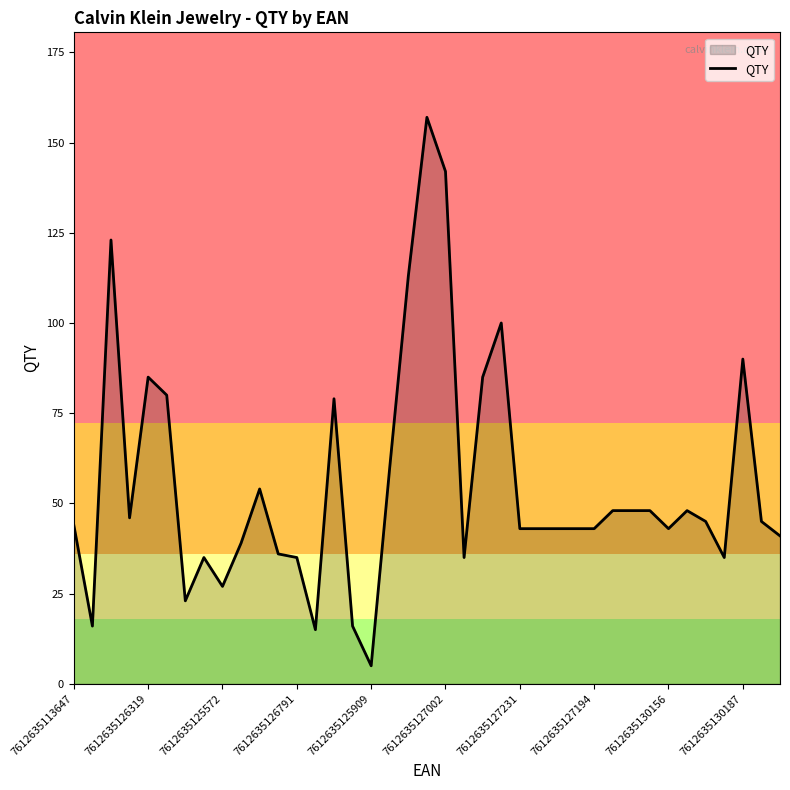

What is the greatest value displayed?

157